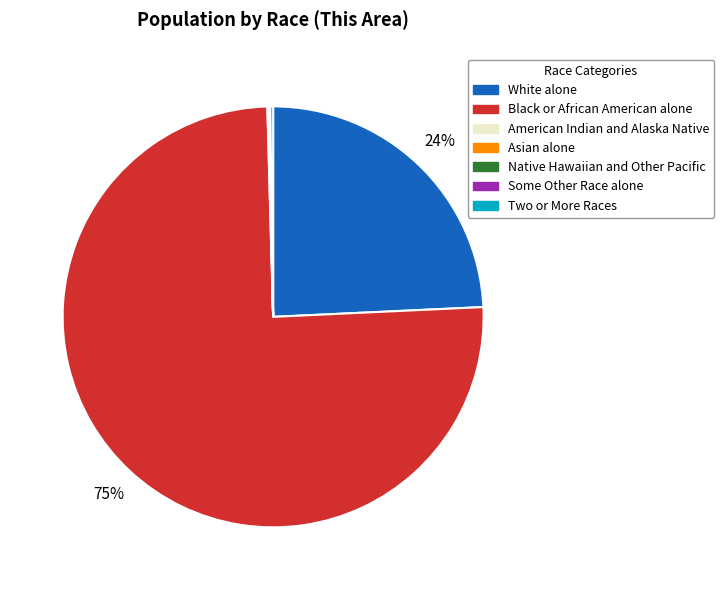

To the nearest percent, what is the average slice percentage?

14%